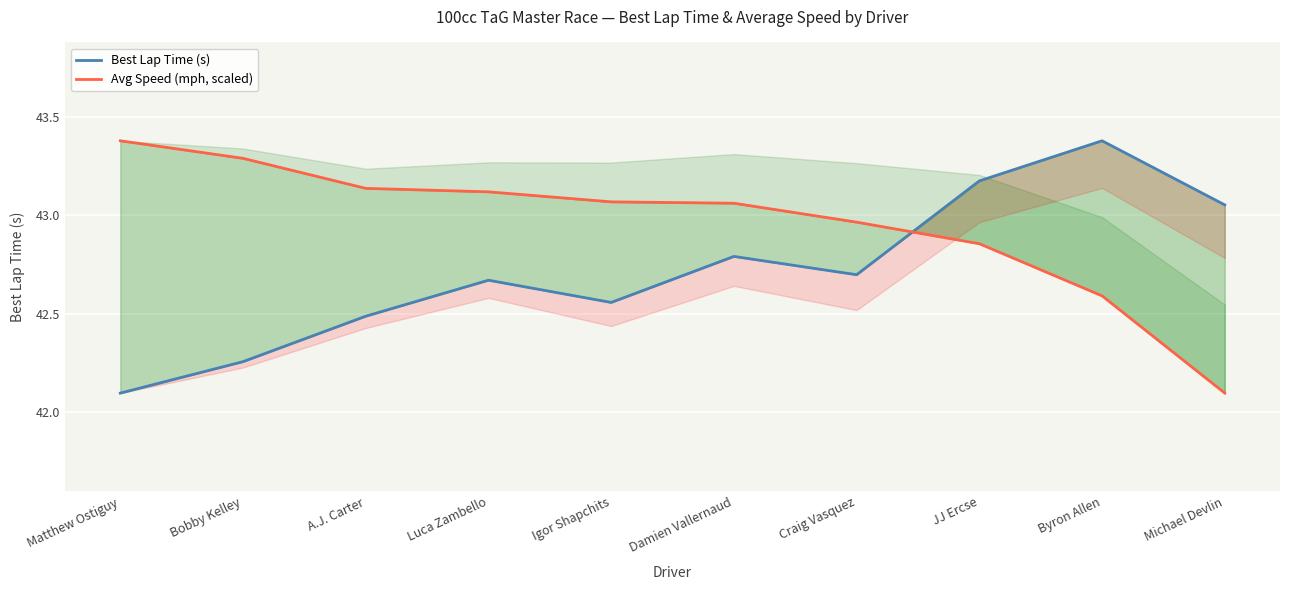

How many distinct data groups are displayed?

2